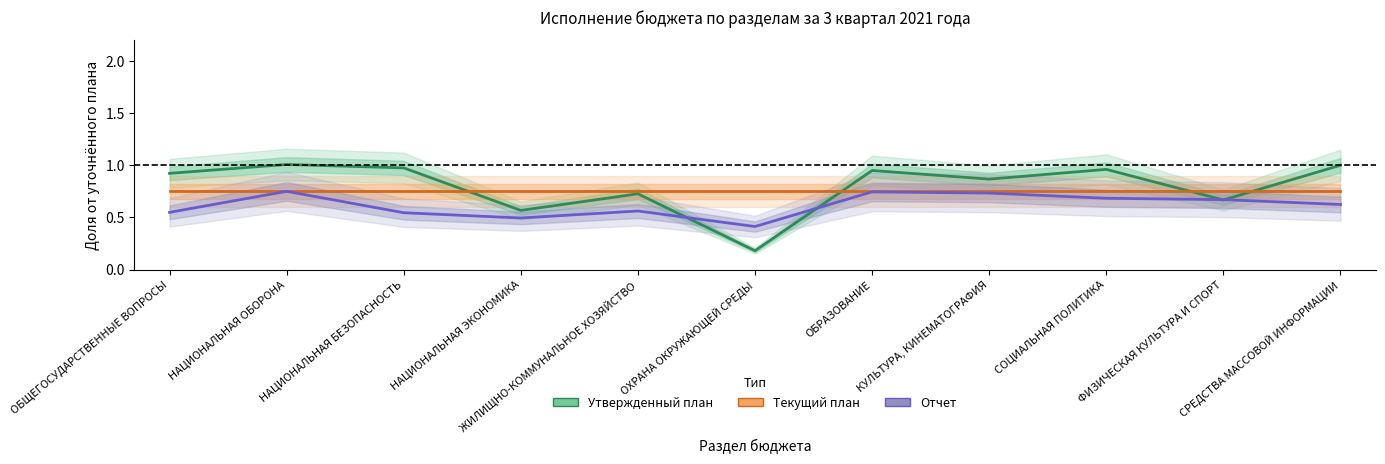

In Текущий план, how many points are lower than both neighbors (excluding endpoints)?

1